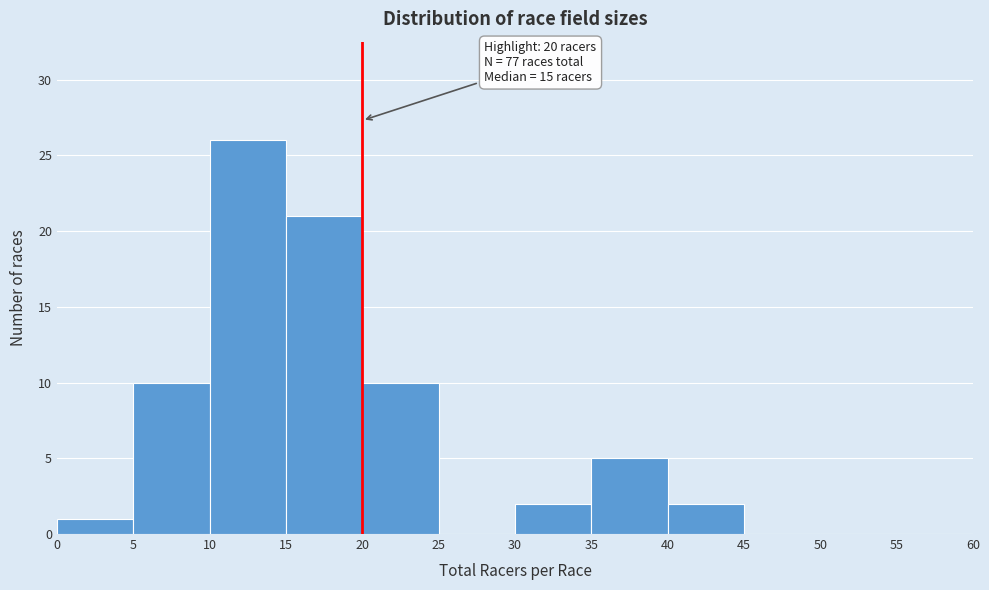

Which range on the x-axis has the tallest bar?

10 to 15